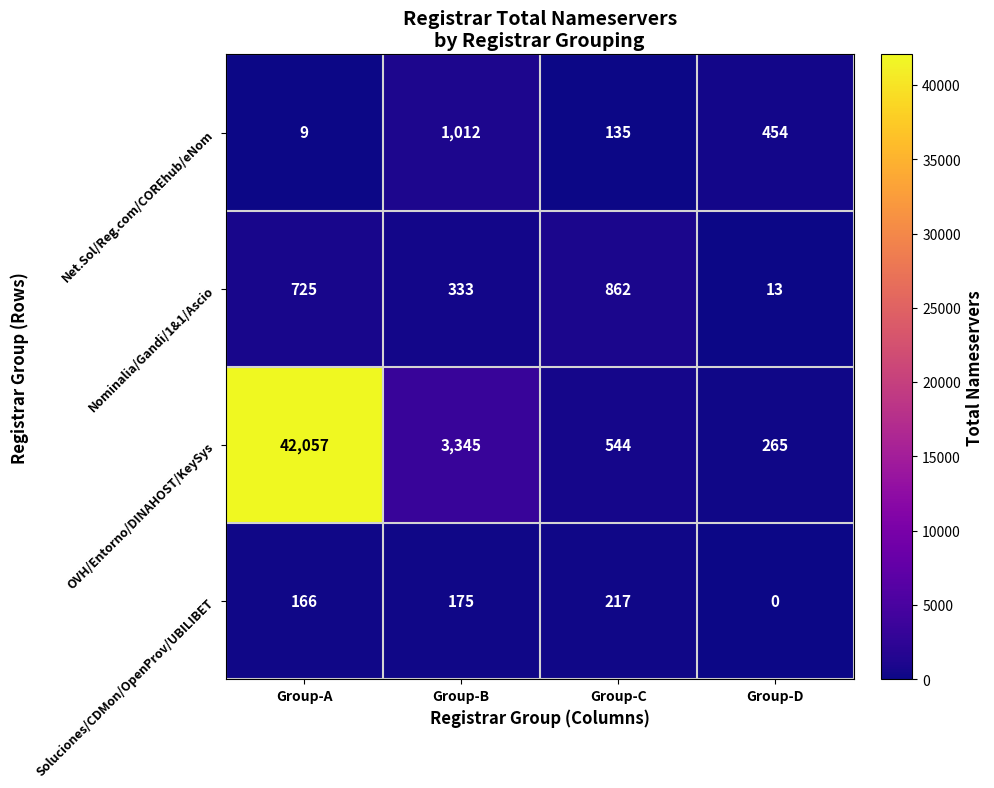

What is the sum of all Net.Sol/Reg.com/COREhub/eNom values?

1610